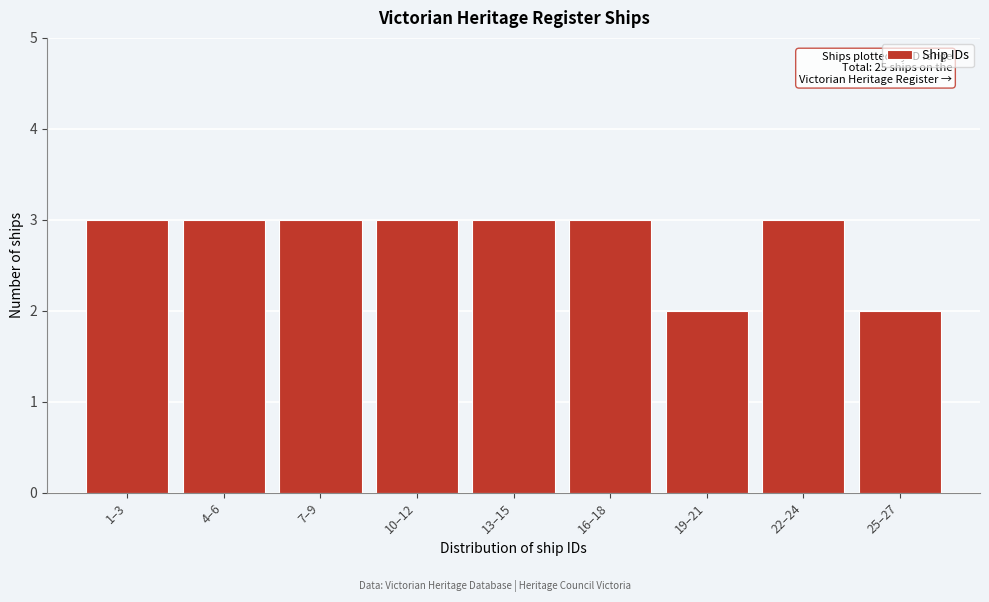

Reading right to left, transcribe all the data shown in this chart.

25–27=2	22–24=3	19–21=2	16–18=3	13–15=3	10–12=3	7–9=3	4–6=3	1–3=3